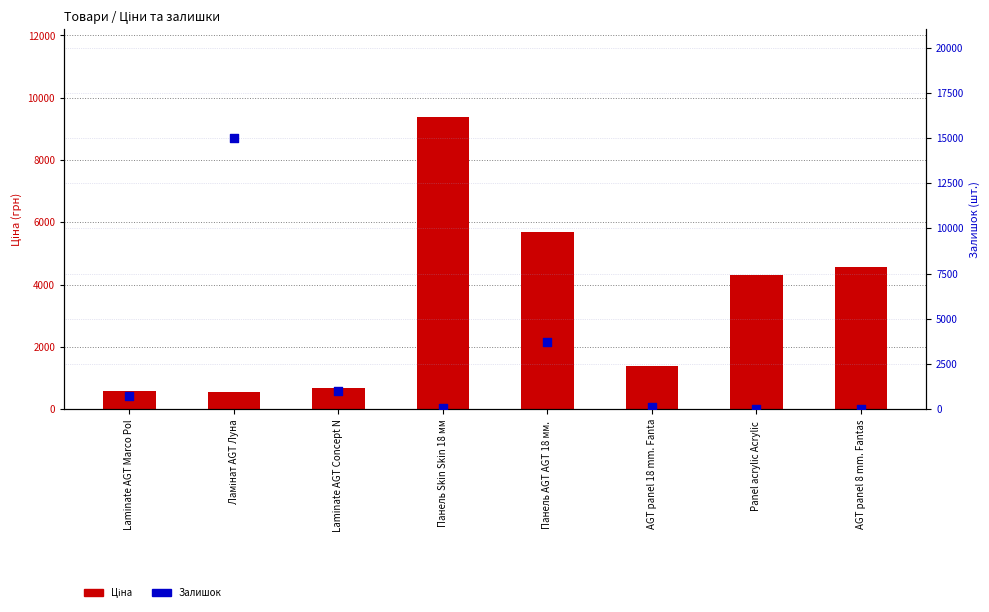

Which series has the largest total across all categories?

Ціна